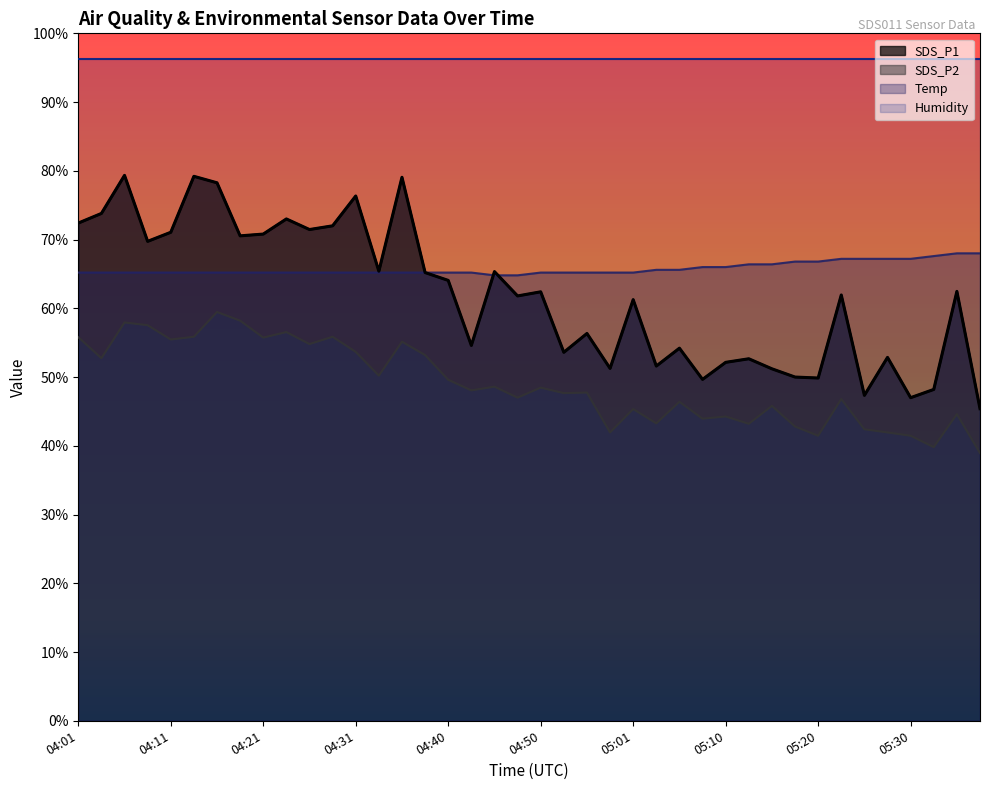

How many values in the SDS_P2 series exceed 48?

20